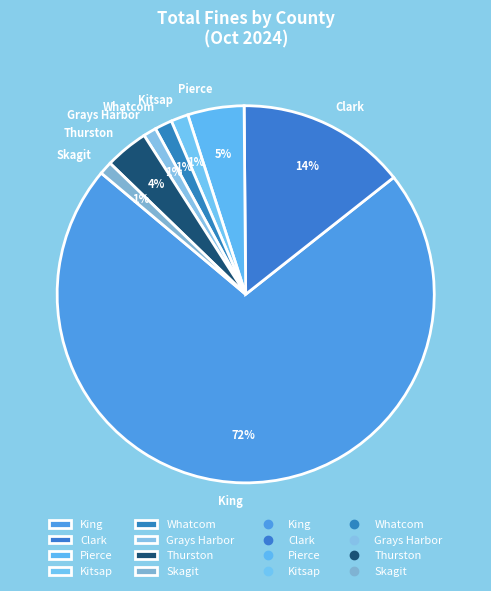

Count the number of slices in the pie.

8